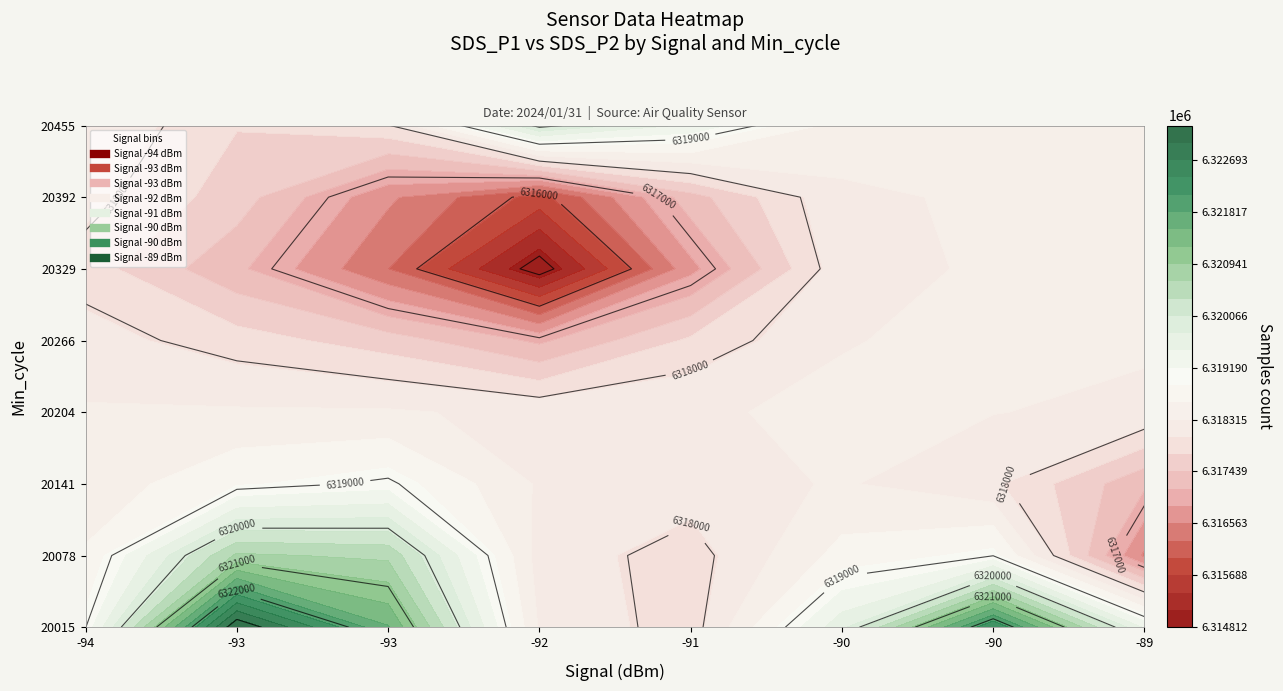

Is it true that 6310140 equals -139 at signal?

False